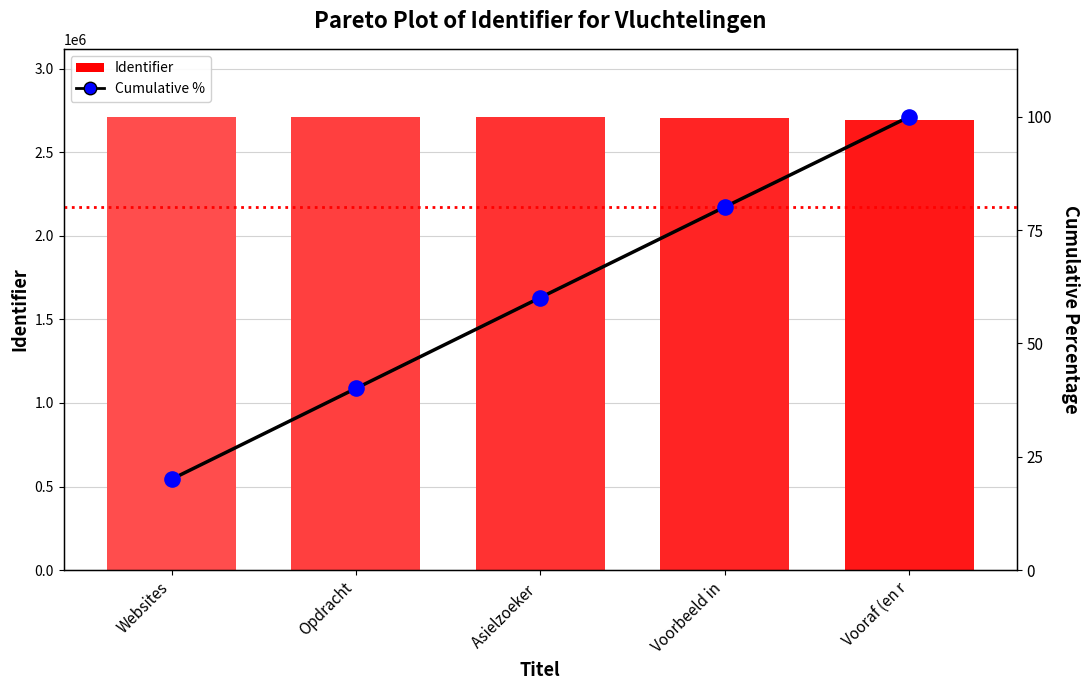

At how many categories does at least one series exceed 2670565?

5